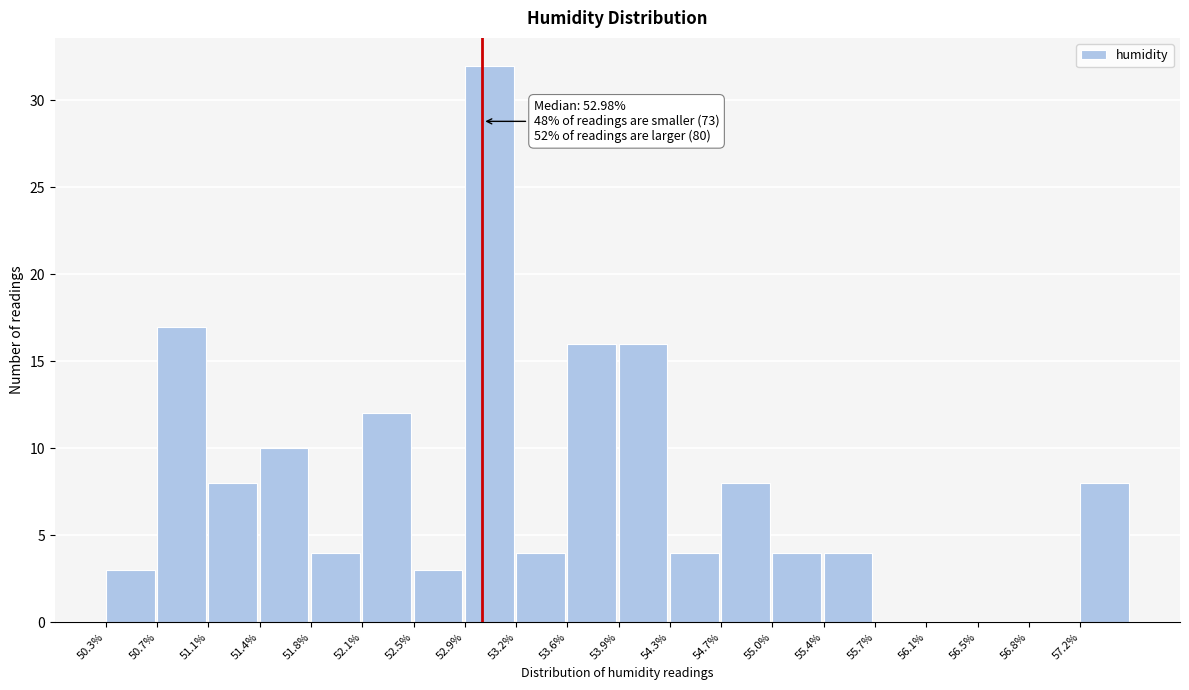

Which range on the x-axis has the tallest bar?

52.85 to 53.20